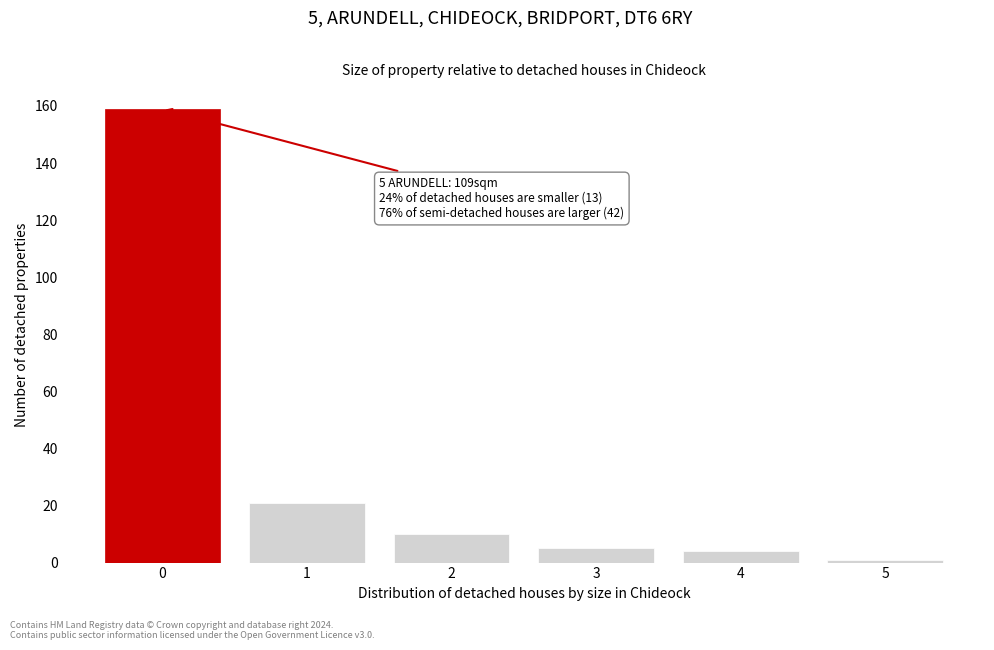

Reading left to right, what are all the values shown in this chart?

159	21	10	5	4	1